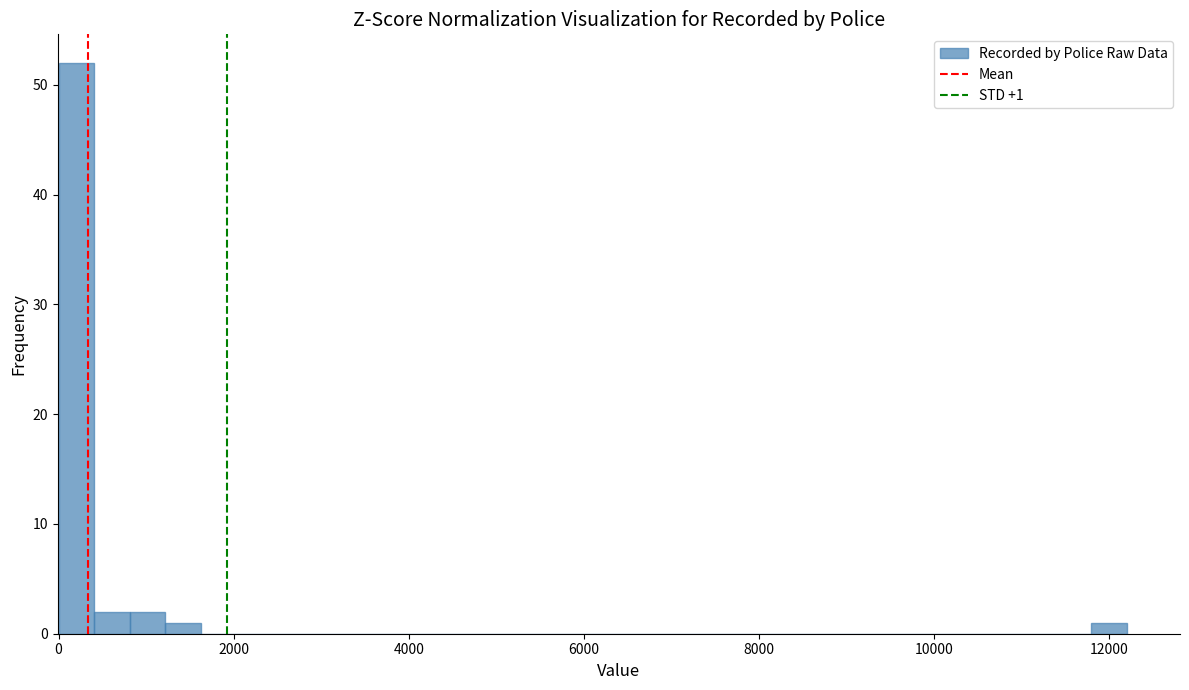

Read against the x-axis, roughly where is the centre of the tallest bar?

200